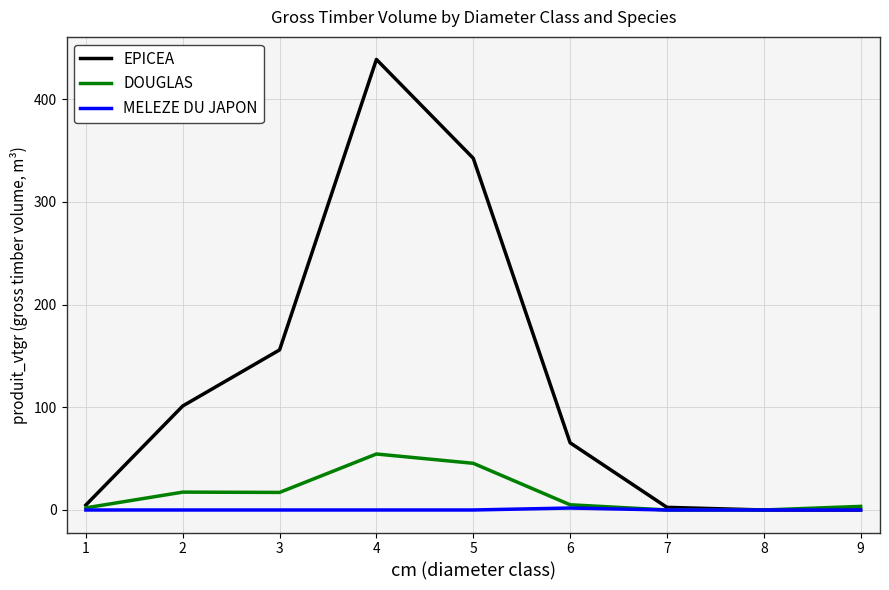

Which label corresponds to the largest value in the chart?

4